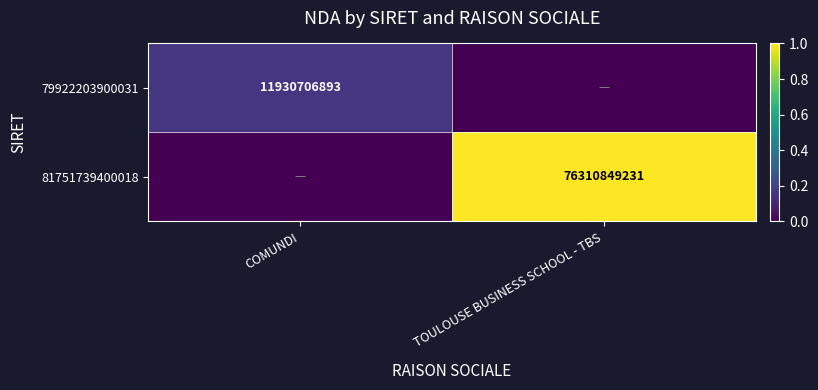

Which category has the lowest value across all series?

TOULOUSE BUSINESS SCHOOL - TBS